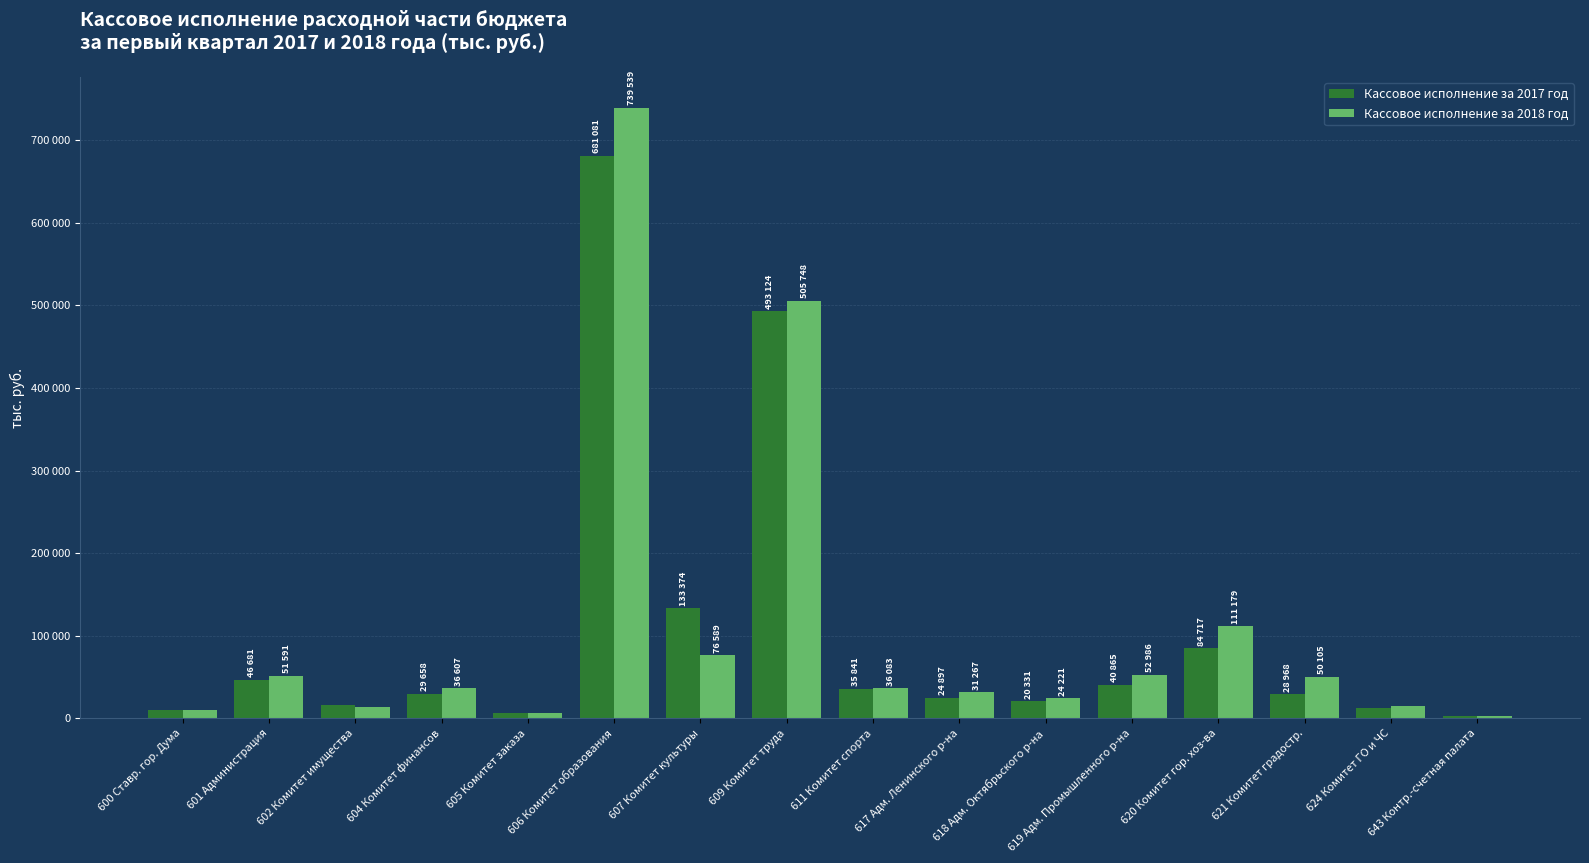

At which category is the sum across all series the highest?

606 Комитет образования